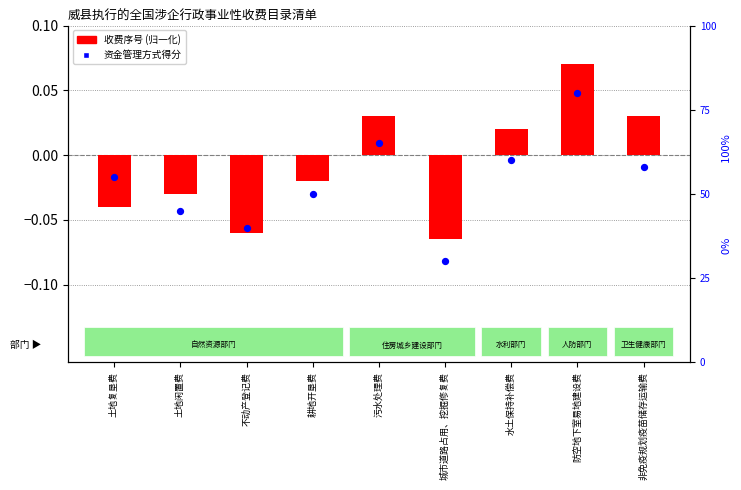

Which series reaches the minimum Y coordinate?

收费序号 (归一化)